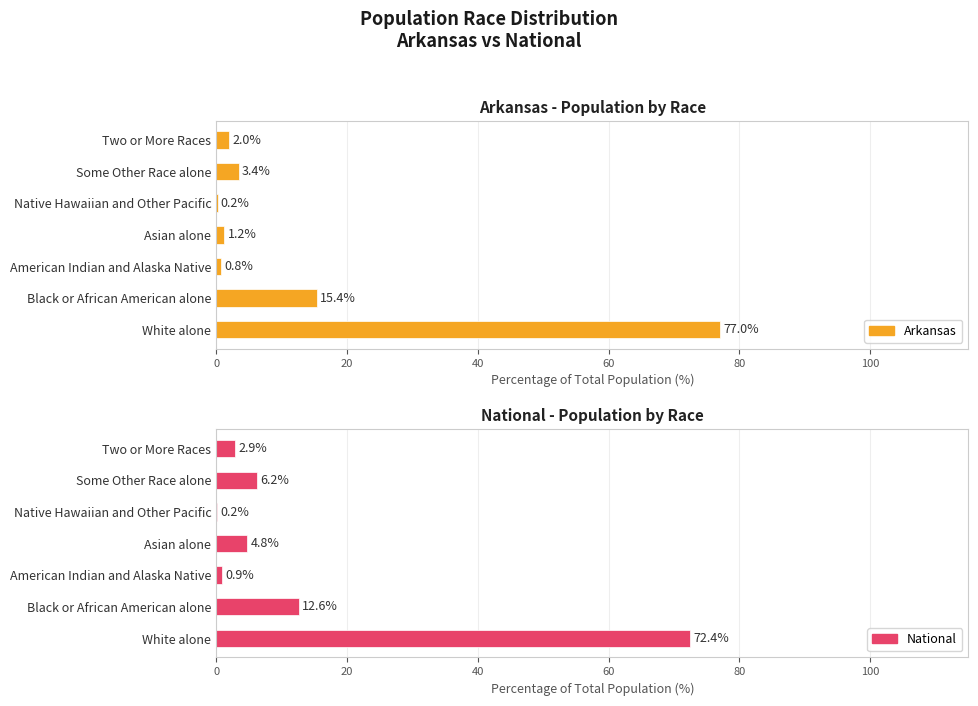

What is the average value of the Arkansas series?

14.3